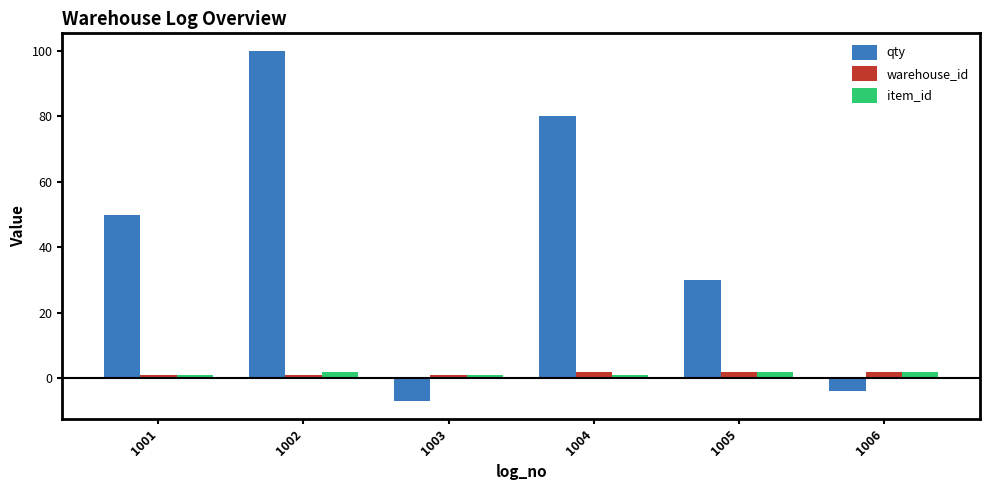

Where is qty nearest to the value 46?

1001